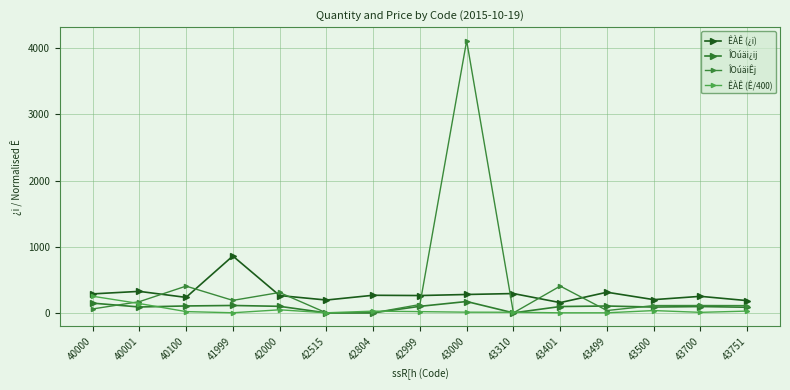

Which label corresponds to the largest value in the chart?

43000